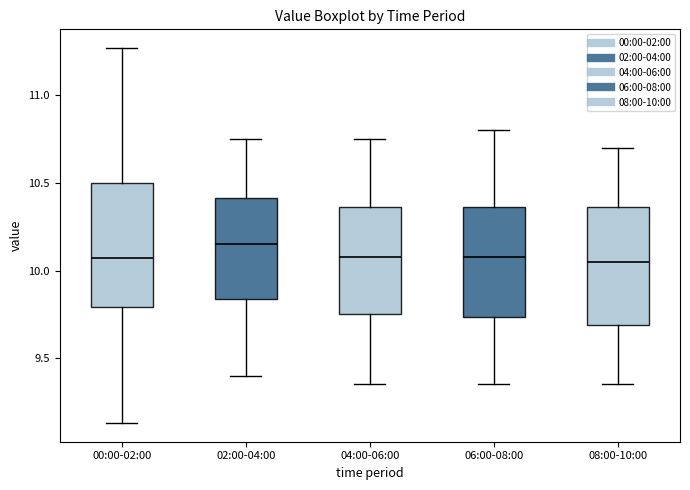

Reading left to right, transcribe this box plot: for each box, give where its median line is, the range the box spans, and where its two whiskers end, as read against the y-axis. The values are not printed on the chart, so give them approximately, as read against the axis.

00:00-02:00: median 10.05, box 9.80 to 10.50, whiskers 9.15 to 11.25
02:00-04:00: median 10.15, box 9.85 to 10.40, whiskers 9.40 to 10.75
04:00-06:00: median 10.10, box 9.75 to 10.35, whiskers 9.35 to 10.75
06:00-08:00: median 10.10, box 9.75 to 10.35, whiskers 9.35 to 10.80
08:00-10:00: median 10.05, box 9.70 to 10.35, whiskers 9.35 to 10.70